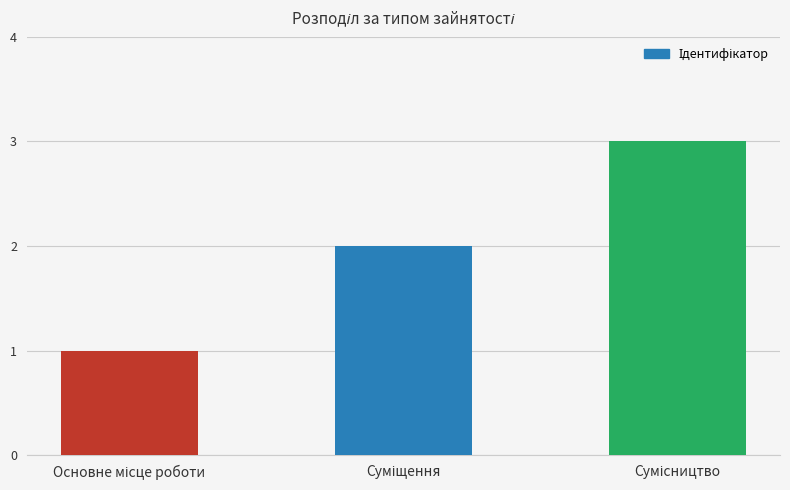

What is the sum of all values?

6